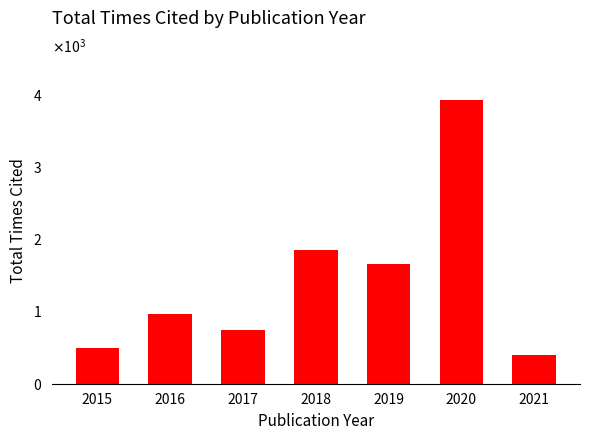

The chart shows a value of 401 at 2021. True or false?

True